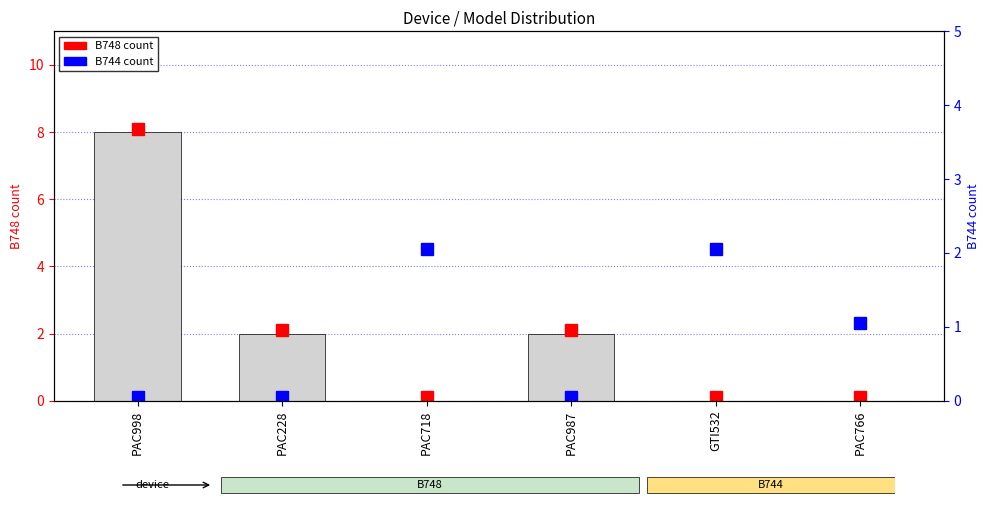

Reading left to right, list all the values displayed in this chart.

8	2	0	2	0	0